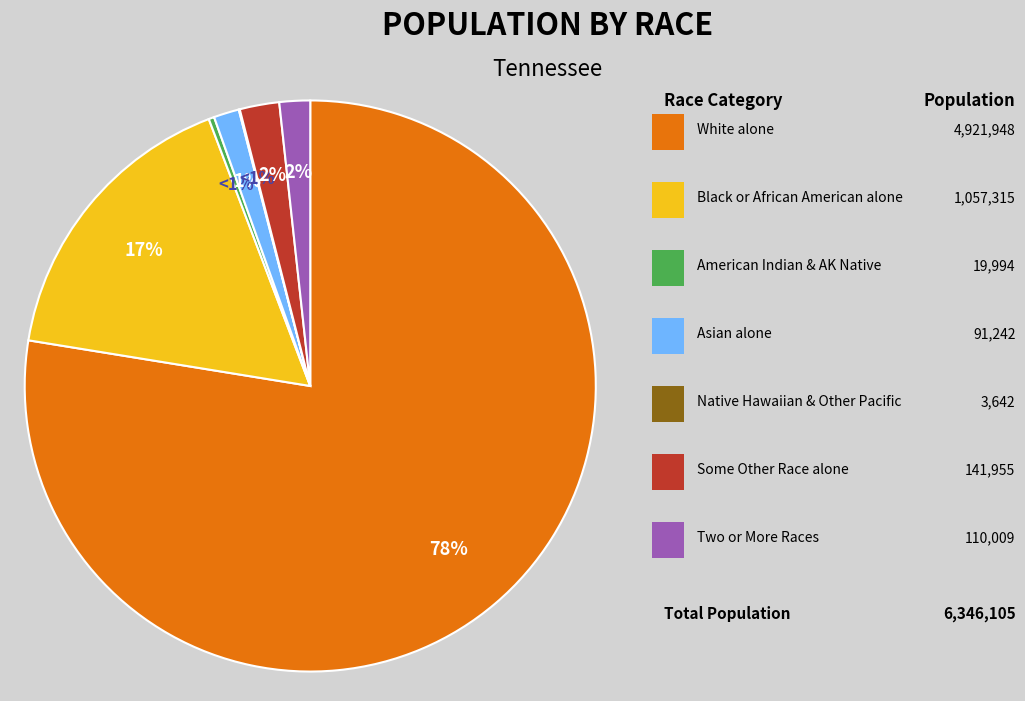

To the nearest percent, what is the combined percentage of American Indian and Alaska Native and Black or African American alone?

17%